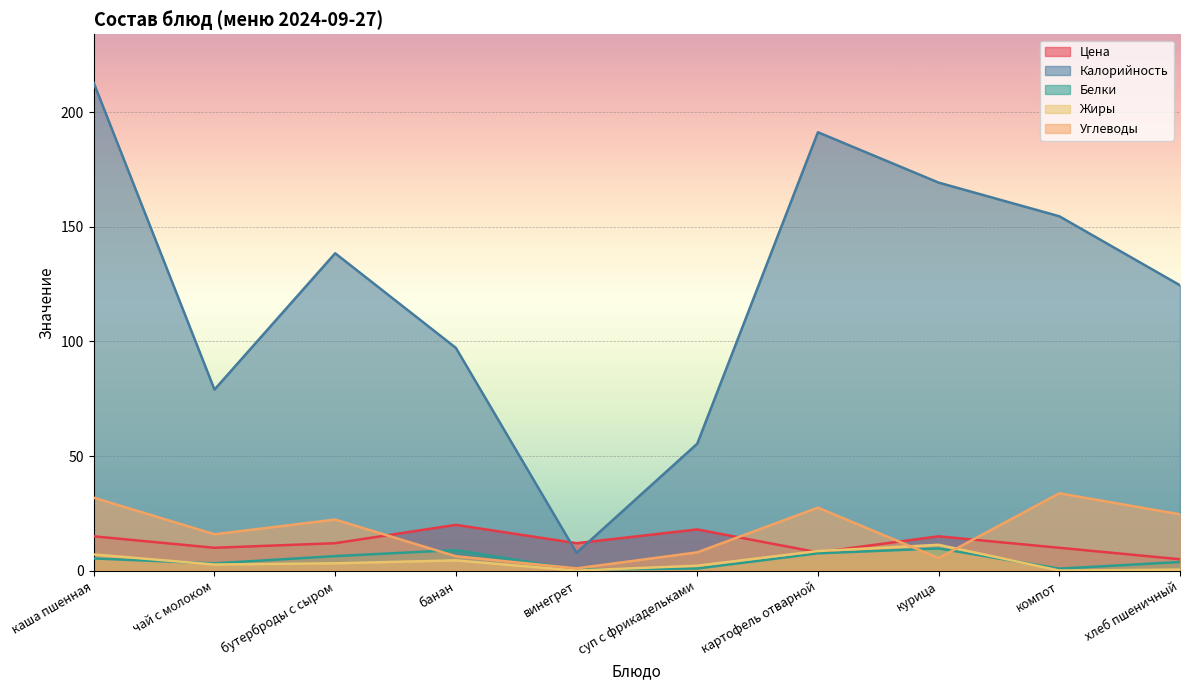

Where is the first local minimum for Углеводы?

чай с молоком